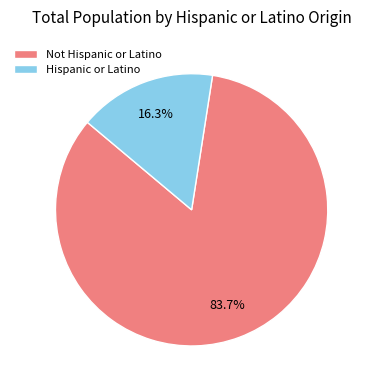

How many segments does this pie chart have?

2